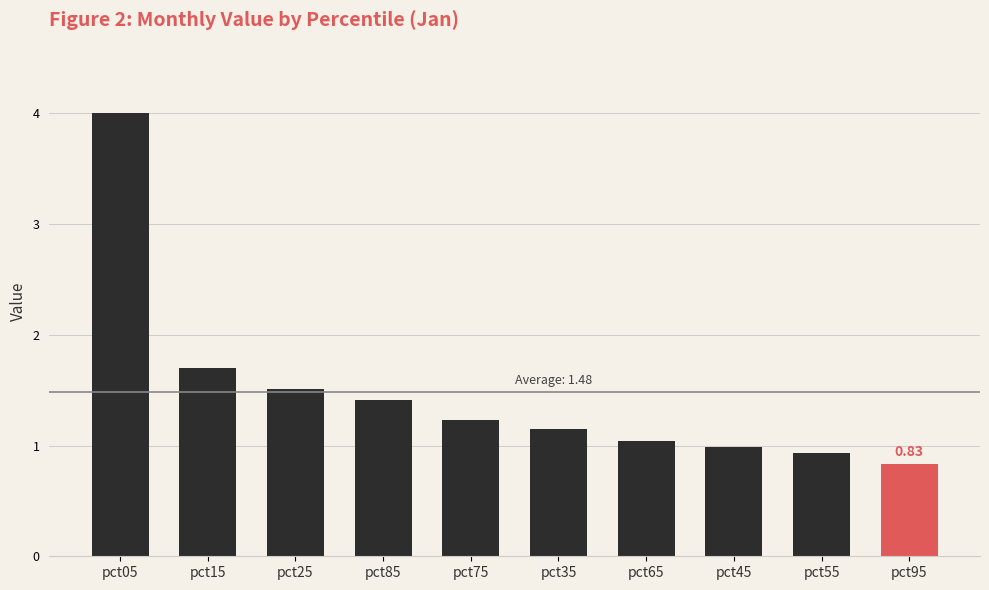

What is the label of the 9th bar from the right?

pct15